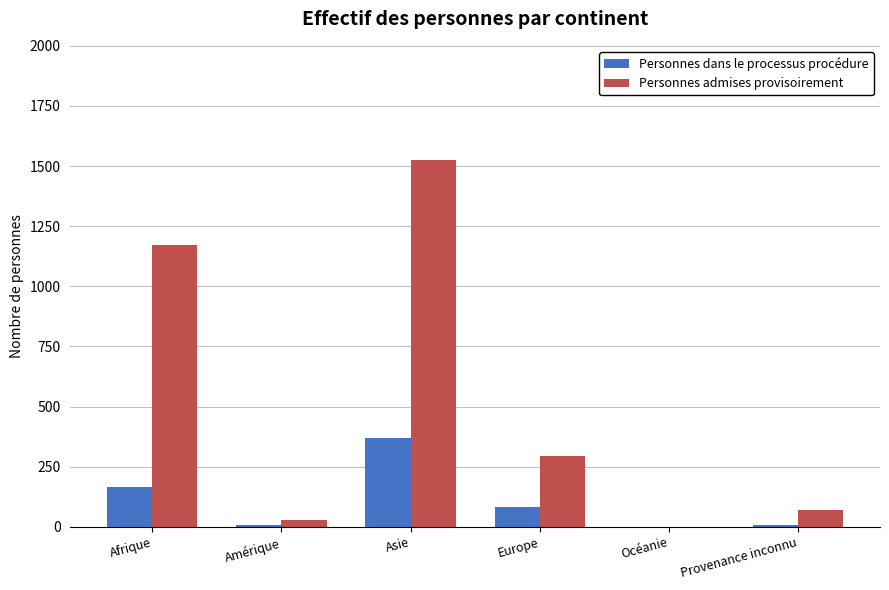

What are all the series names shown in the legend?

Personnes dans le processus procédure, Personnes admises provisoirement